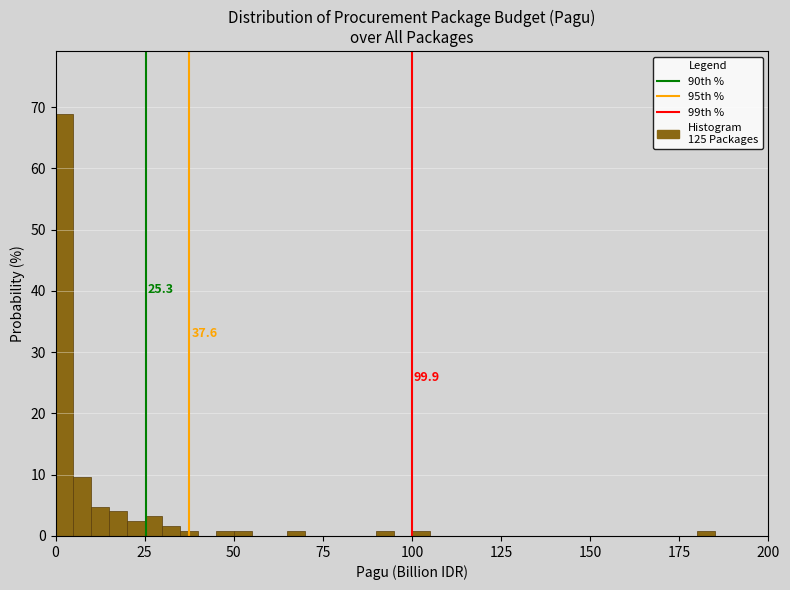

Around what value on the x-axis is the tallest bar? Give the approximate position of its centre, as read against the axis.

5